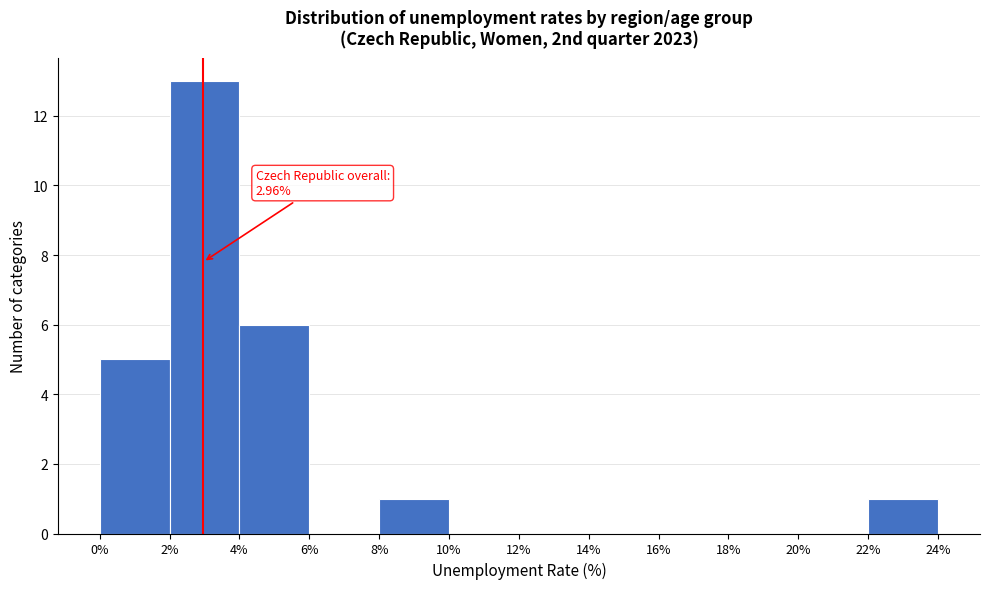

Which range on the x-axis has the tallest bar?

2% to 4%